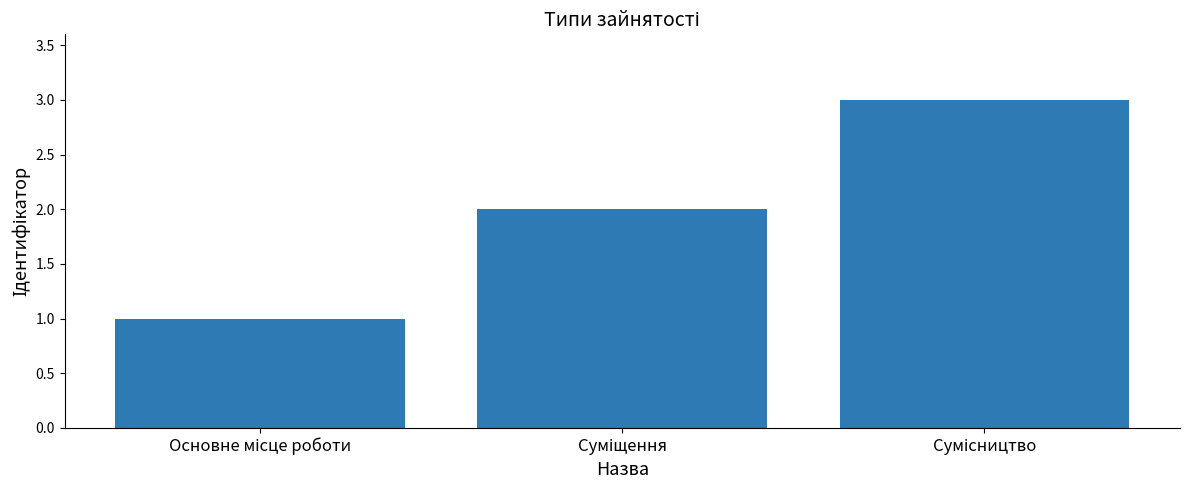

What is the sum of all values?

6